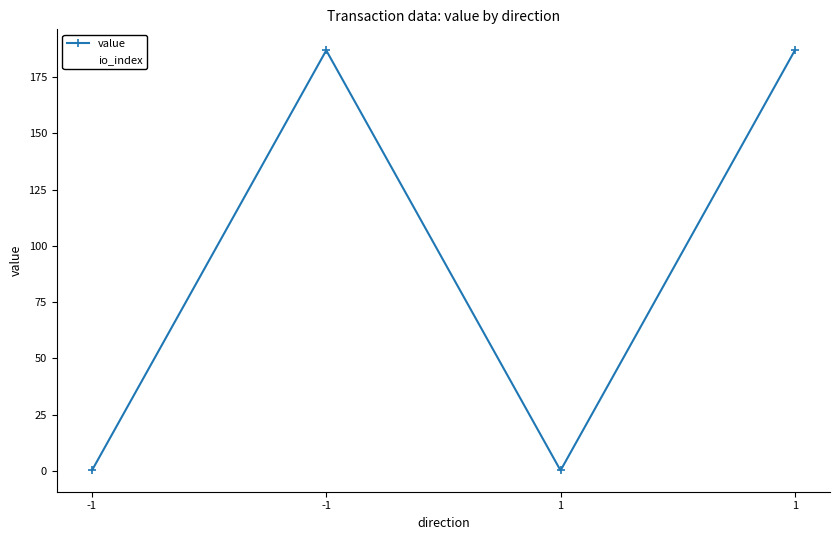

How many series are shown in this chart?

2